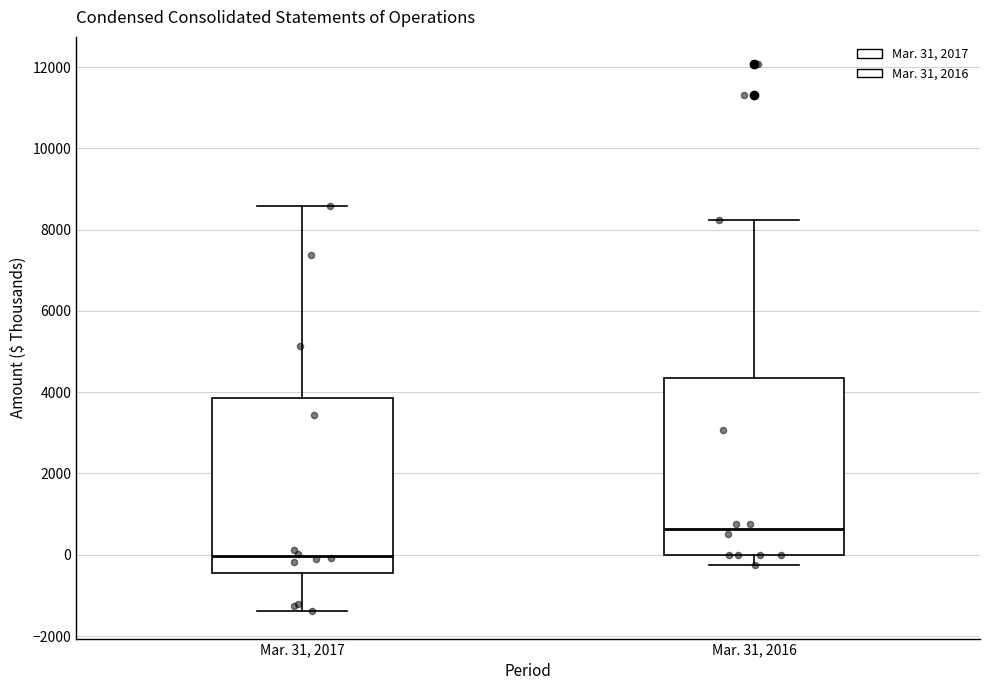

Where is the upper edge of the box for Mar. 31, 2016 on the y-axis? The values are not printed on the chart, so give them approximately, as read against the axis.

4400